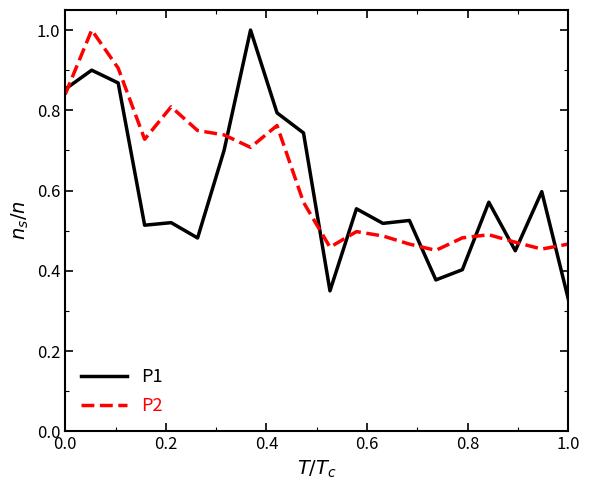

What are all the series names shown in the legend?

P1, P2